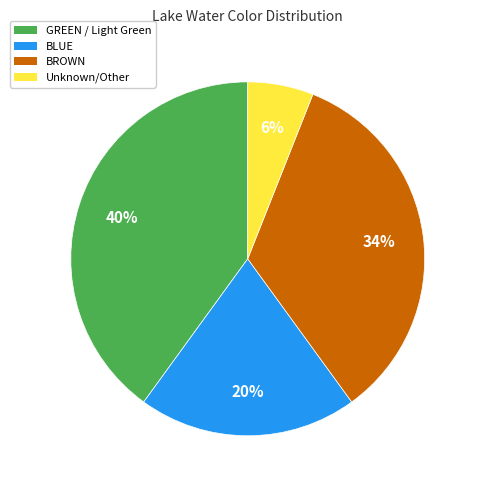

Is there any slice that represents more than half of the pie?

No